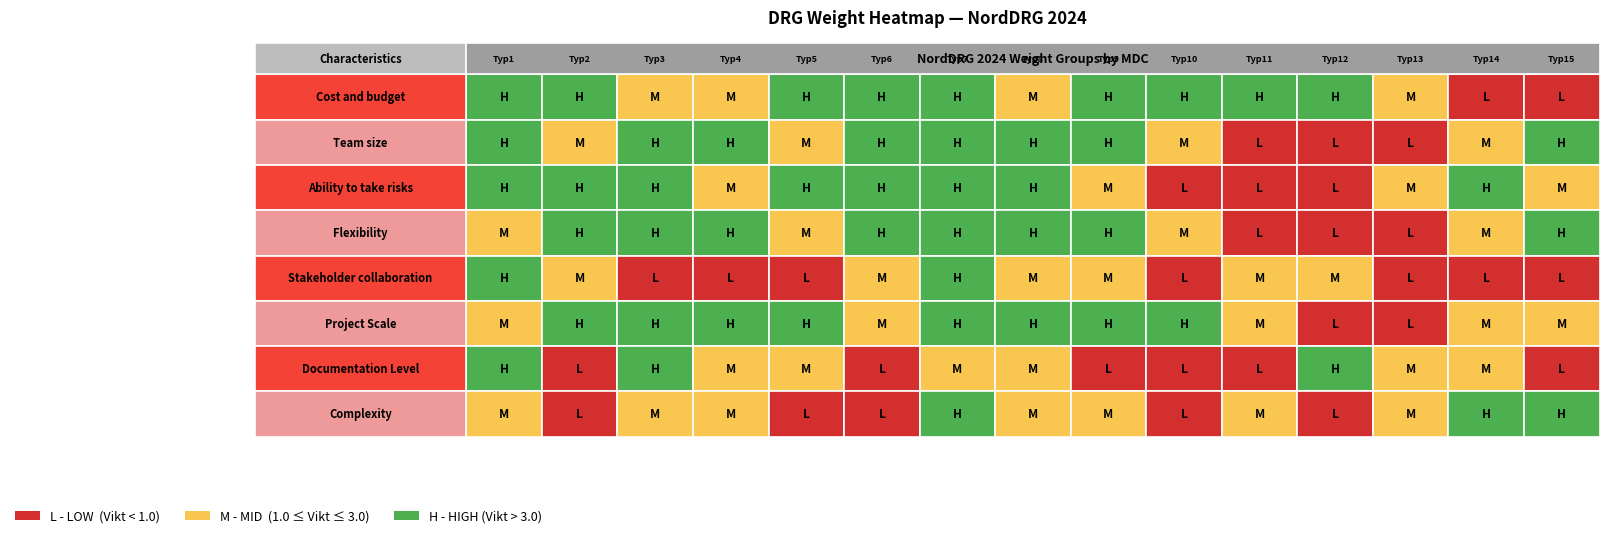

Is it true that Project Scale equals 3.1 at 8?

True